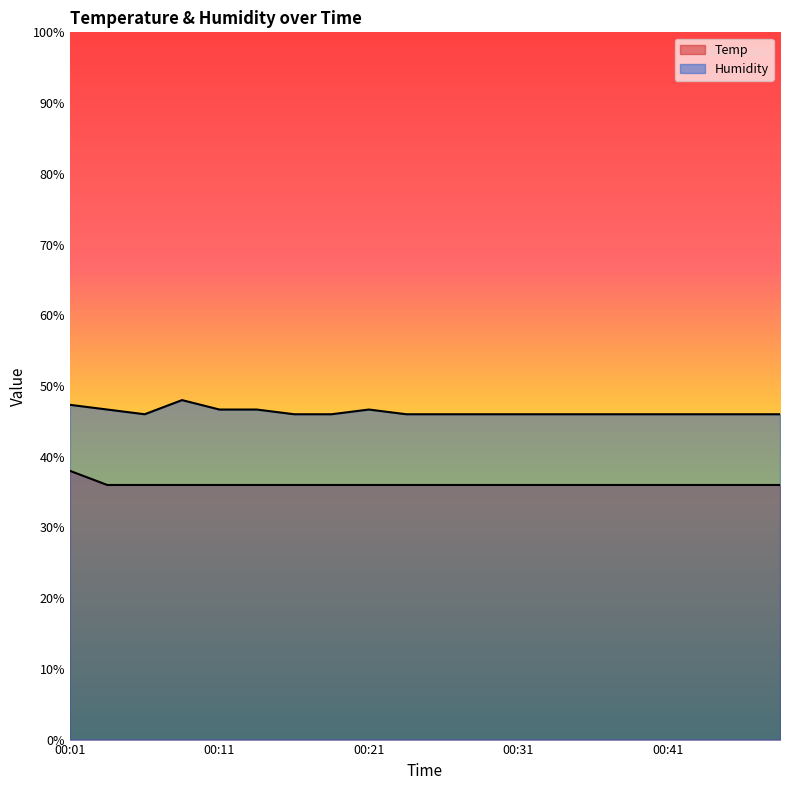

Where is the first local minimum for Humidity?

00:06